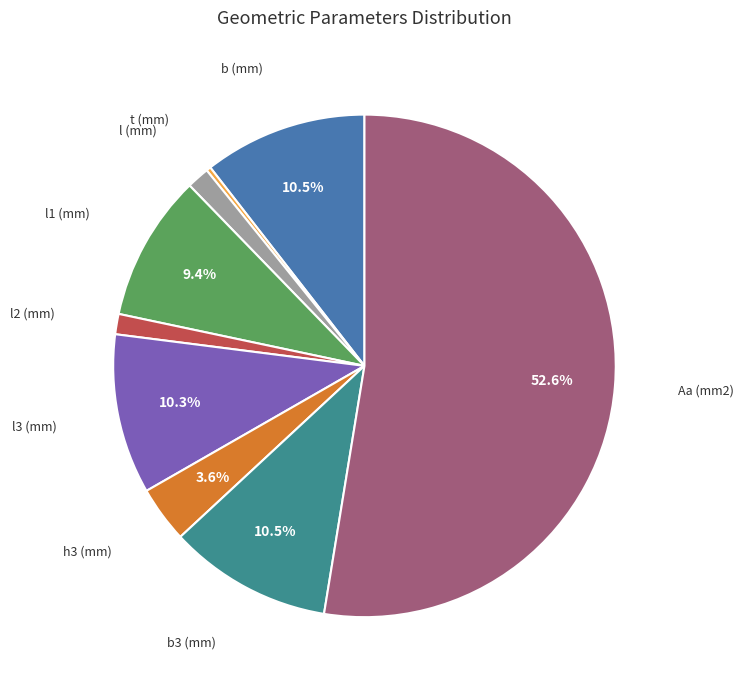

How many slices are in this pie chart?

9